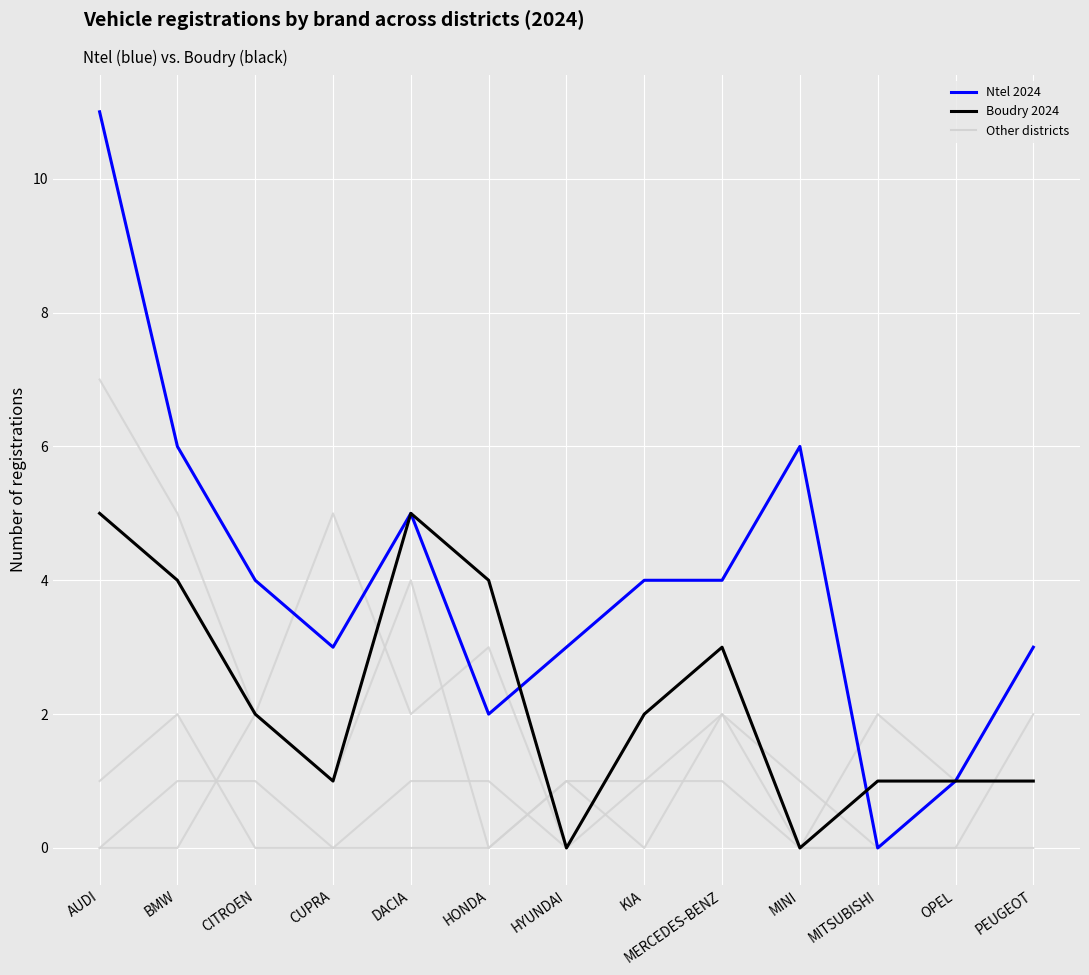

Does the chart display data point markers on the line(s)?

No